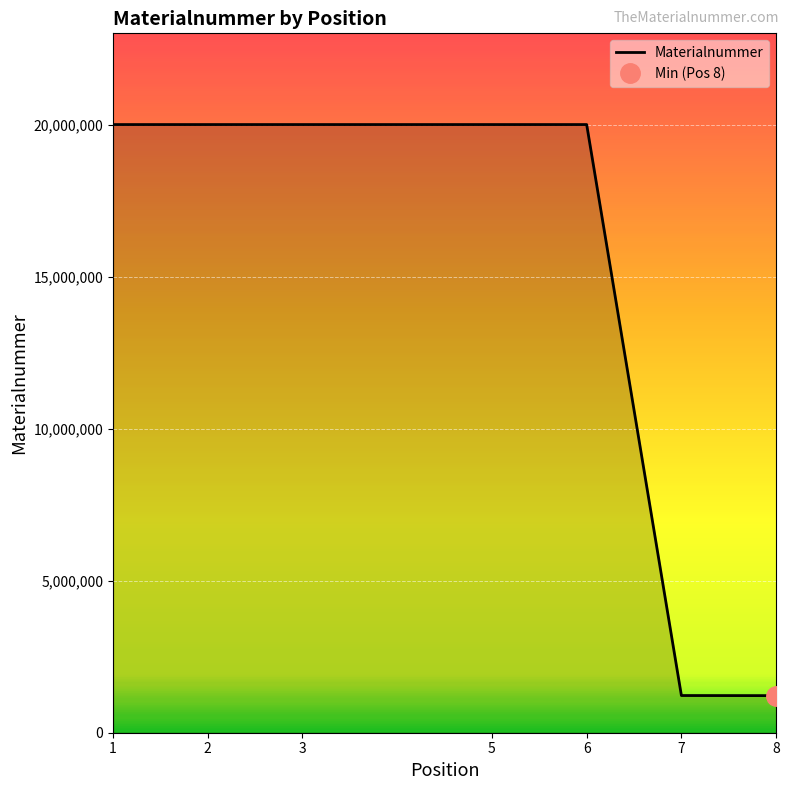

What is the sum of the values at 6 and 8?

21238539